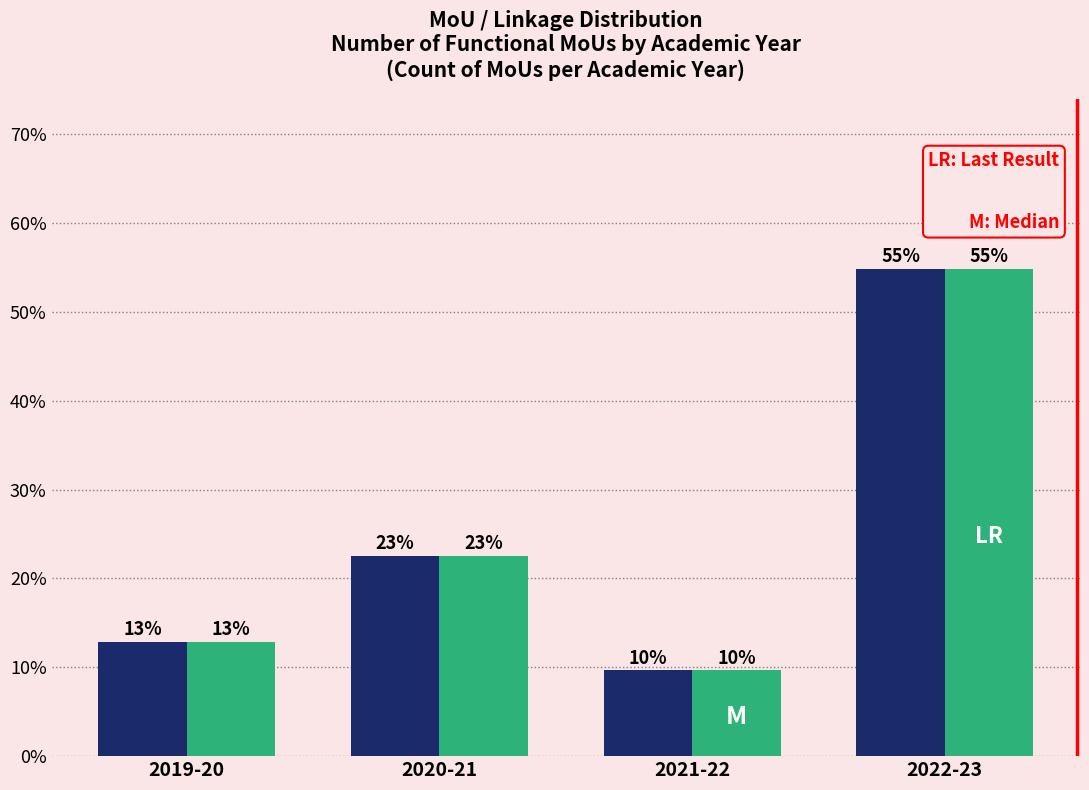

How many bars are there in total?

8